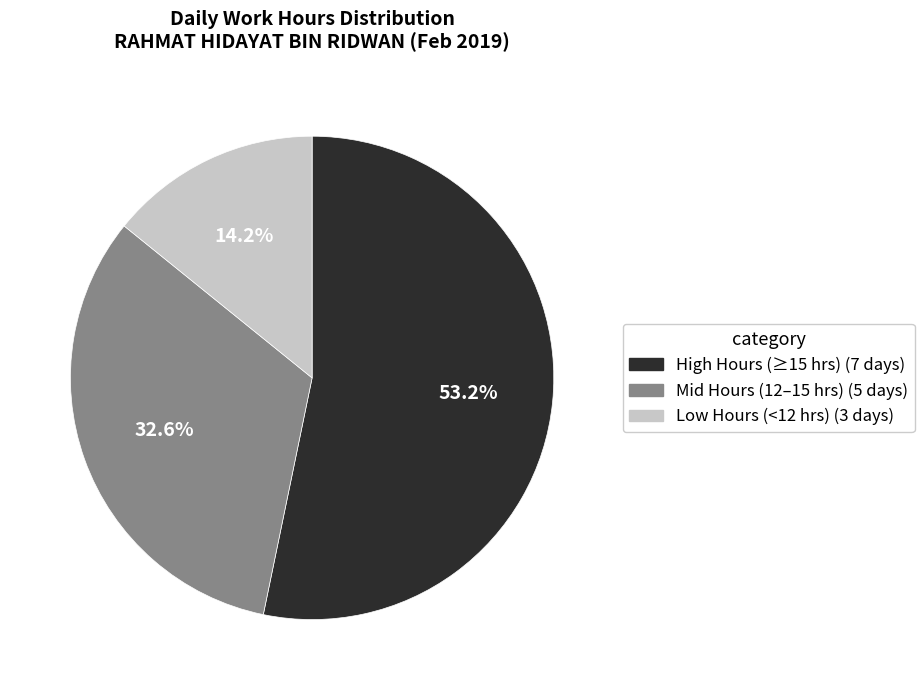

How many slices are in this pie chart?

3